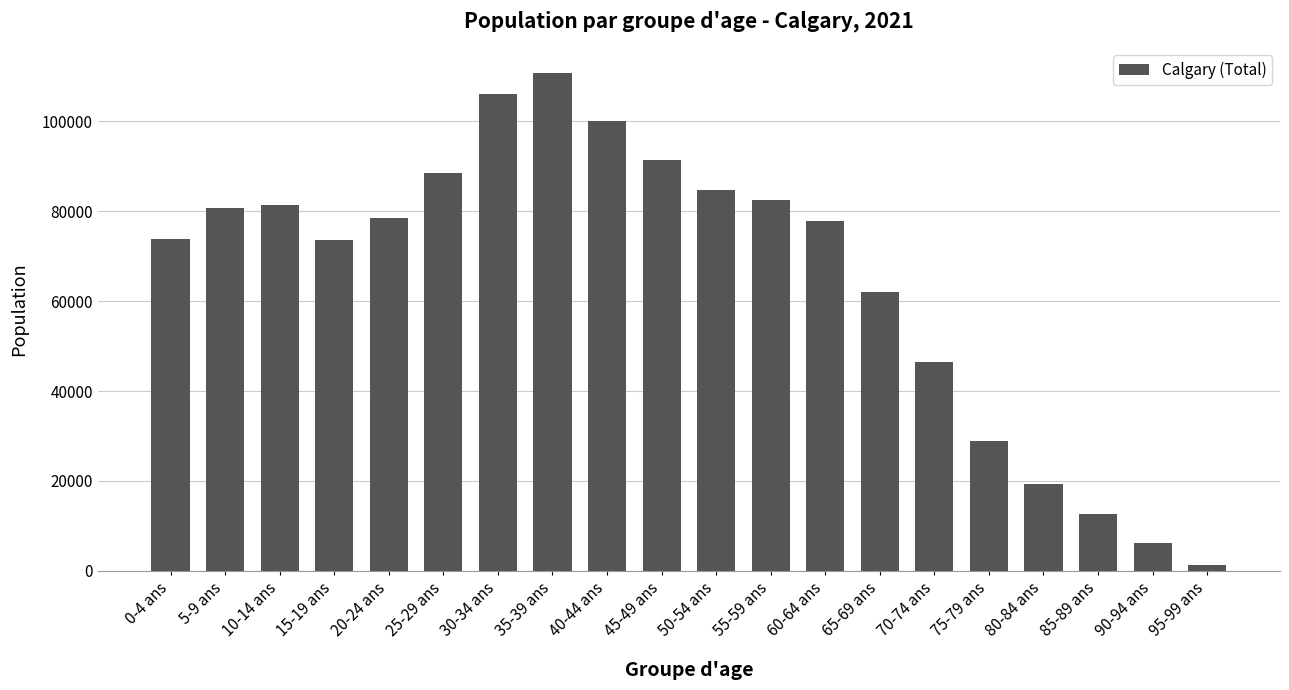

At which category does the chart reach its peak across all series?

35-39 ans